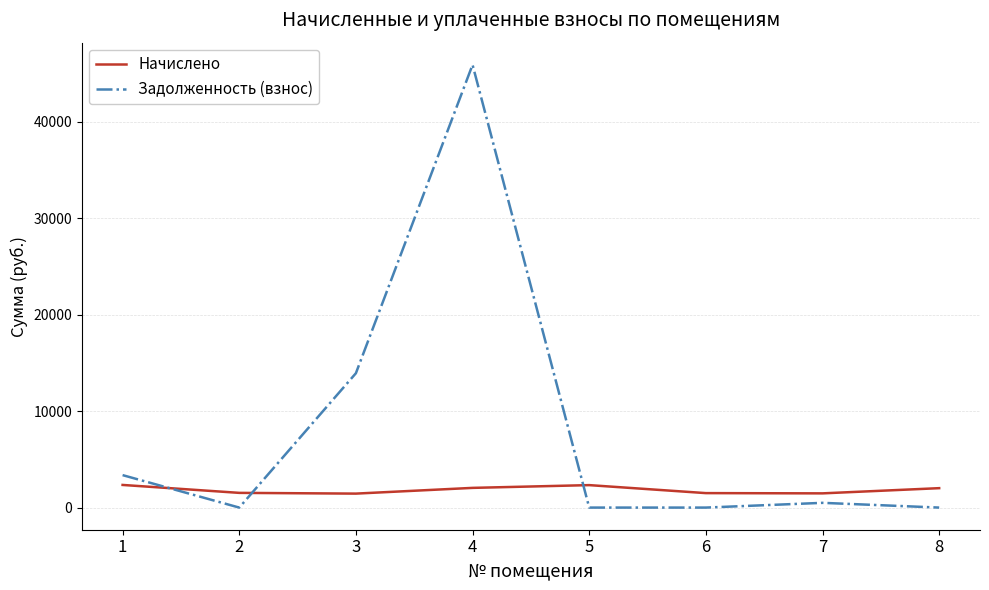

List the series in order of their overall mean, lowest first.

Начислено, Задолженность (взнос)